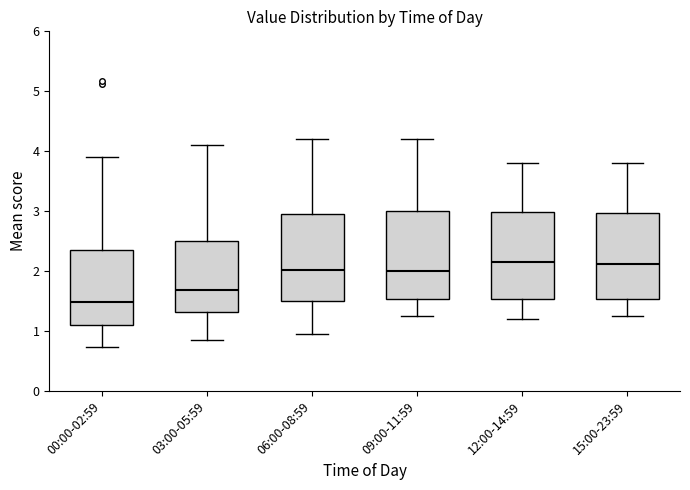

Reading left to right, read every box against the y-axis: the position of its median line, the range the box covers, and the ends of its whiskers. The values are not printed on the chart, so give them approximately, as read against the axis.

00:00-02:59: median 1.5, box 1.1 to 2.4, whiskers 0.7 to 3.9
03:00-05:59: median 1.7, box 1.3 to 2.5, whiskers 0.9 to 4.1
06:00-08:59: median 2.0, box 1.5 to 3.0, whiskers 1.0 to 4.2
09:00-11:59: median 2.0, box 1.5 to 3.0, whiskers 1.3 to 4.2
12:00-14:59: median 2.2, box 1.5 to 3.0, whiskers 1.2 to 3.8
15:00-23:59: median 2.1, box 1.5 to 3.0, whiskers 1.3 to 3.8